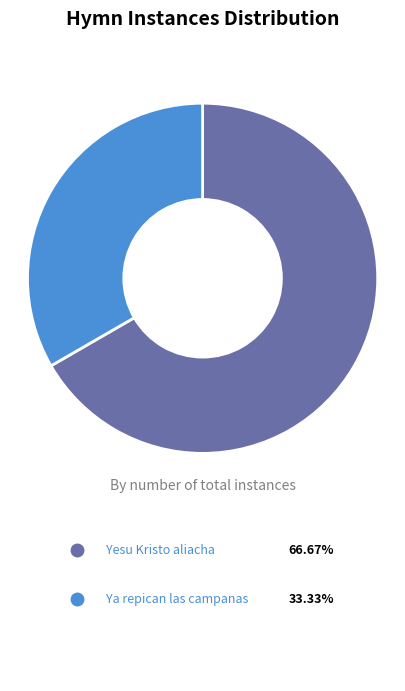

Which slice is the smallest?

Ya repican las campanas